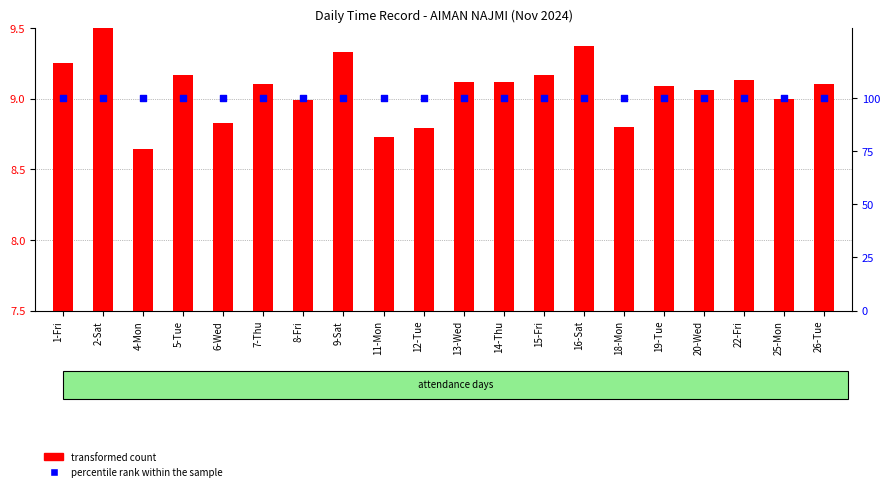

Which series contains the lowest Y value?

transformed count